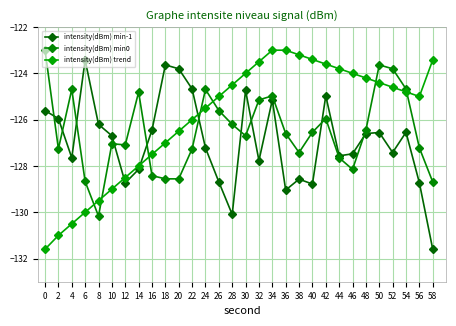

Between 26 and 12, which is larger?

26